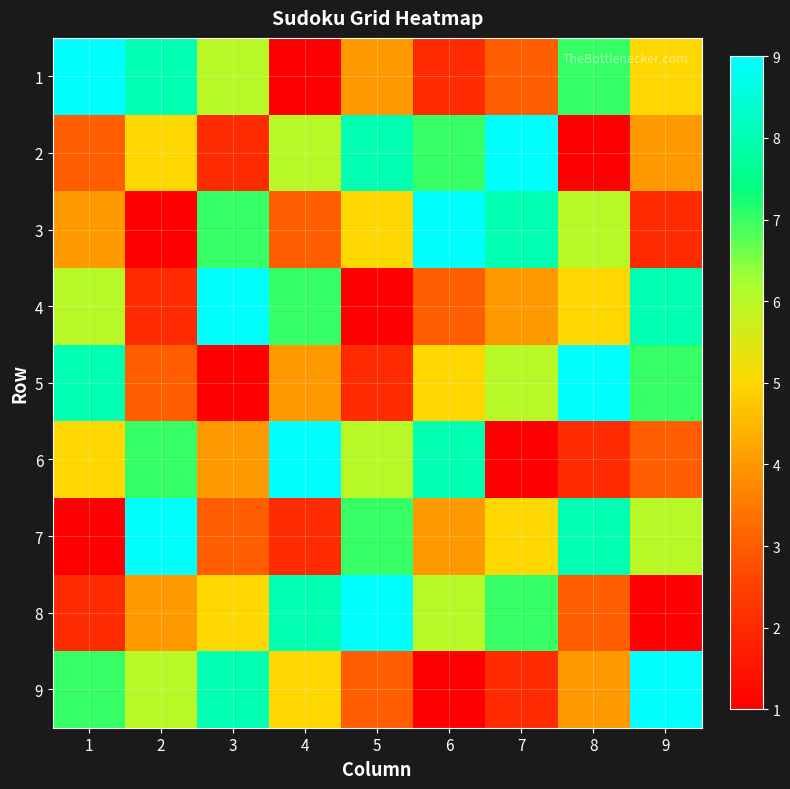

Between 1 and 6, which series saw the biggest shift?

1